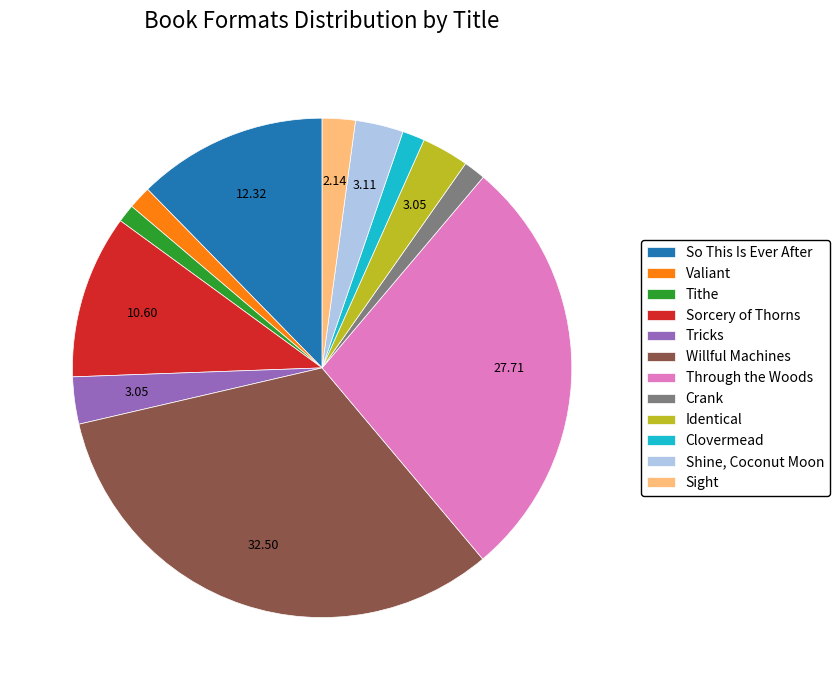

Combined, do Through the Woods and Identical account for over 50%?

No